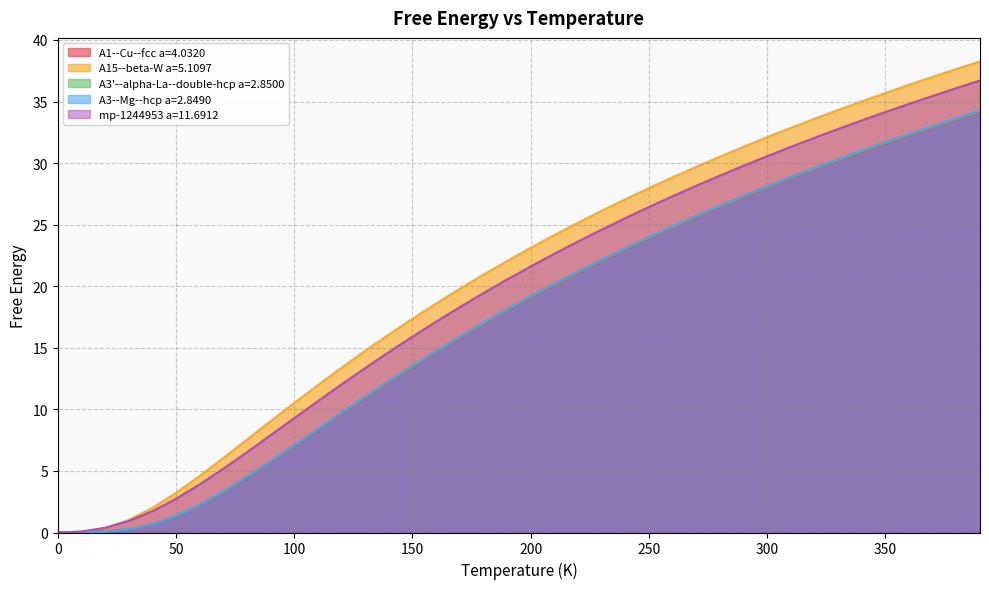

Which has a higher value, 100.0 or 70.0?

100.0